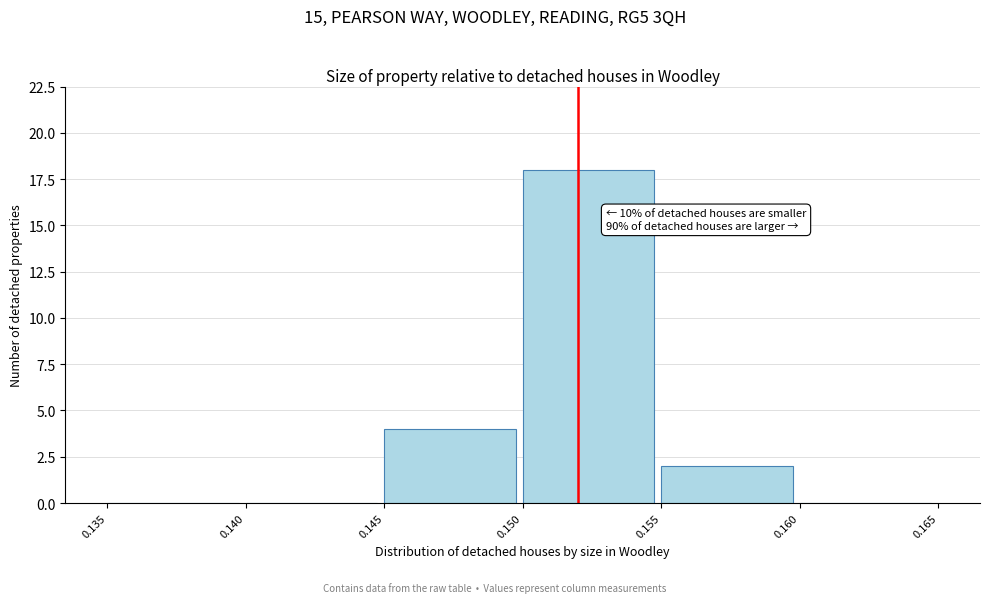

Over which range of the x-axis is the bar tallest?

0.150 to 0.155